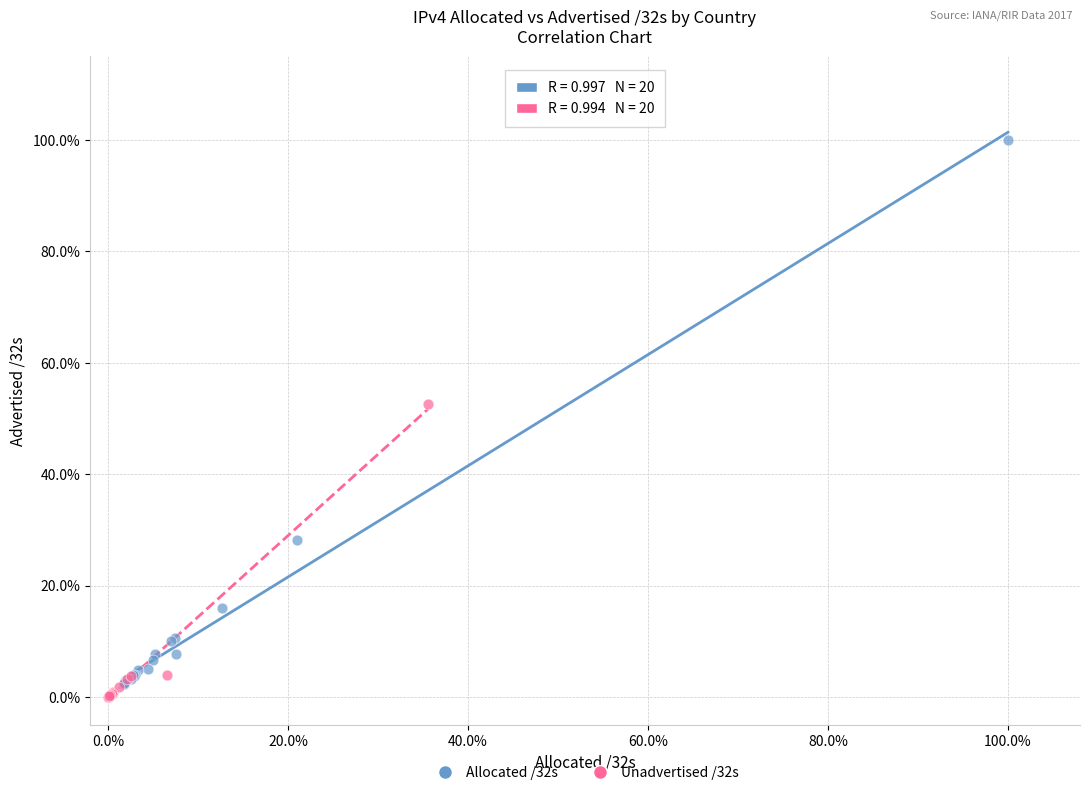

What are all the series names shown in the legend?

Allocated /32s, Unadvertised /32s